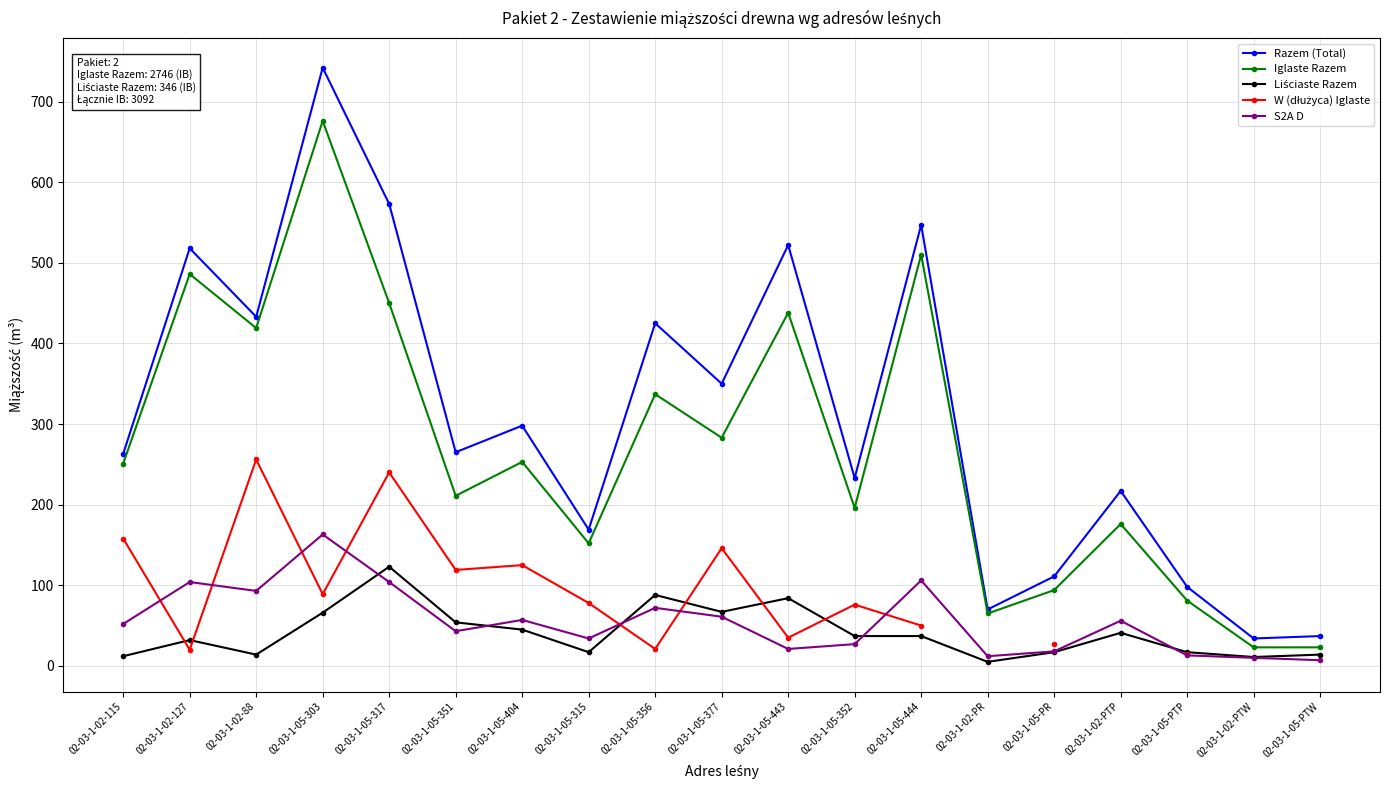

List the labels in order of Liściaste Razem value, smallest first.

02-03-1-02-PR, 02-03-1-02-PTW, 02-03-1-02-115, 02-03-1-02-88, 02-03-1-05-PTW, 02-03-1-05-315, 02-03-1-05-PR, 02-03-1-05-PTP, 02-03-1-02-127, 02-03-1-05-352, 02-03-1-05-444, 02-03-1-02-PTP, 02-03-1-05-404, 02-03-1-05-351, 02-03-1-05-303, 02-03-1-05-377, 02-03-1-05-443, 02-03-1-05-356, 02-03-1-05-317